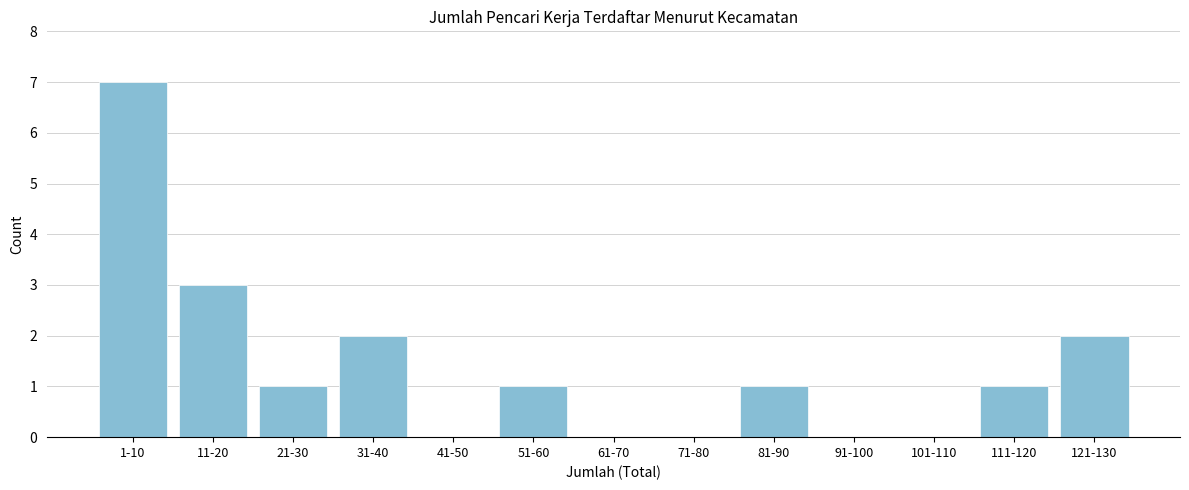

Reading left to right, extract all data points from this chart.

1-10=7	11-20=3	21-30=1	31-40=2	41-50=0	51-60=1	61-70=0	71-80=0	81-90=1	91-100=0	101-110=0	111-120=1	121-130=2